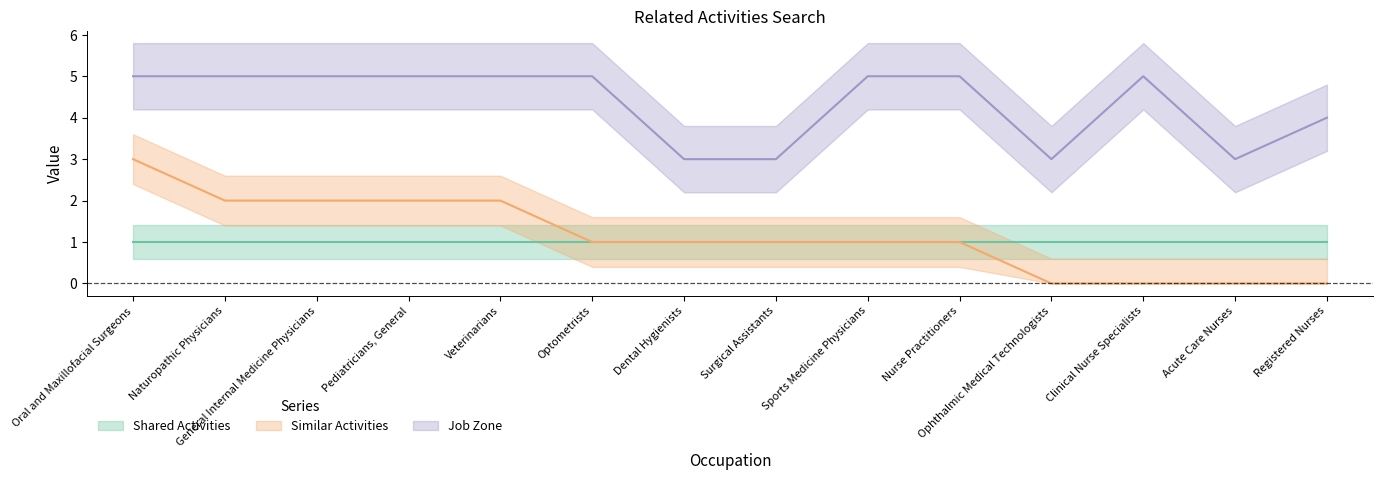

What position from the left is Naturopathic Physicians?

2